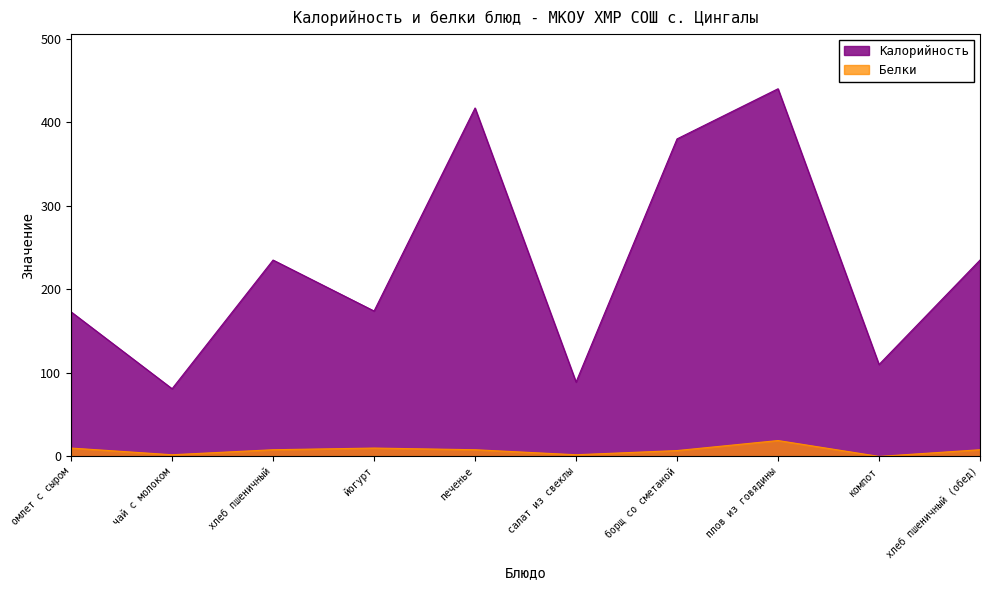

True or false: Белки and Калорийность intersect in this chart.

False